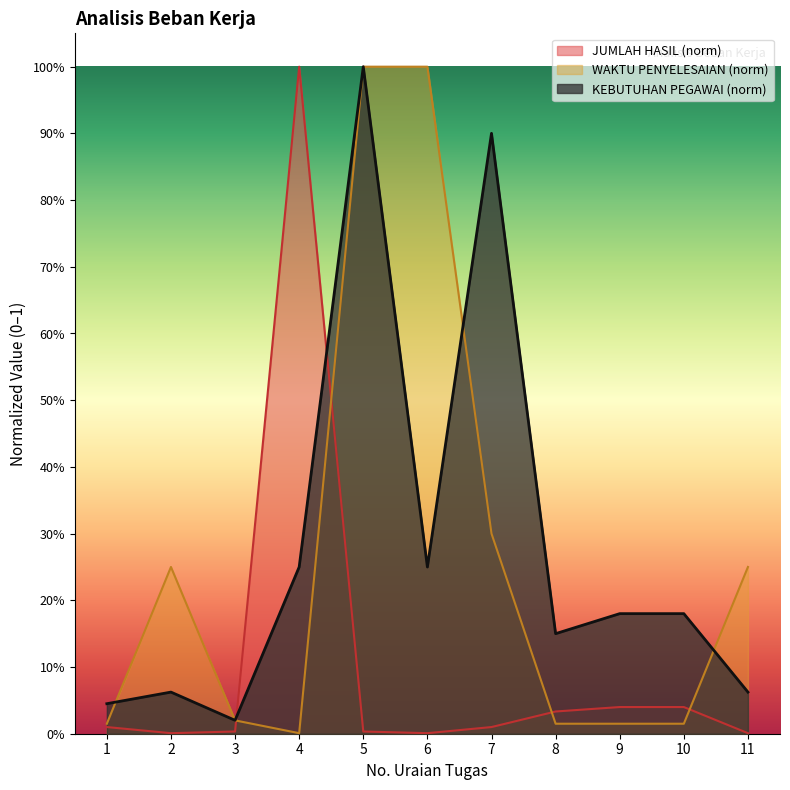

What is the approximate value of WAKTU PENYELESAIAN (menit) at 7?

0.3